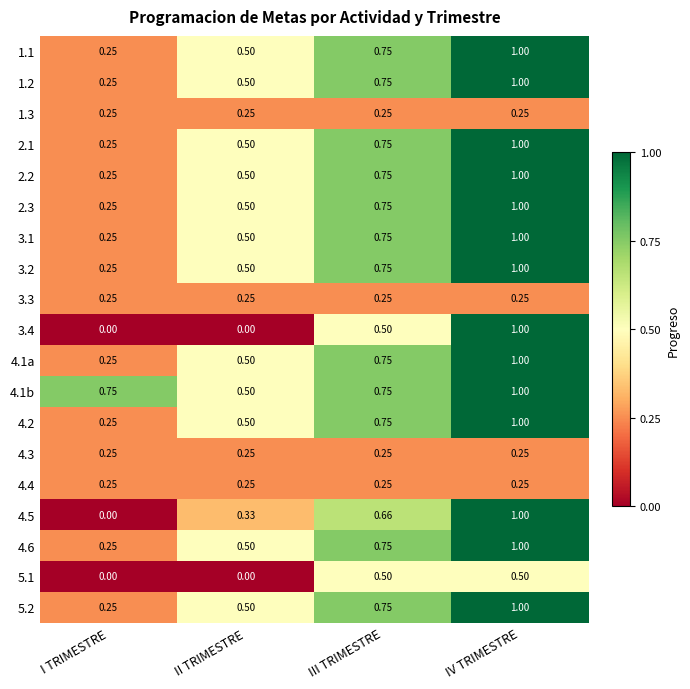

Which category has the lowest value in the 4.6 series?

I TRIMESTRE